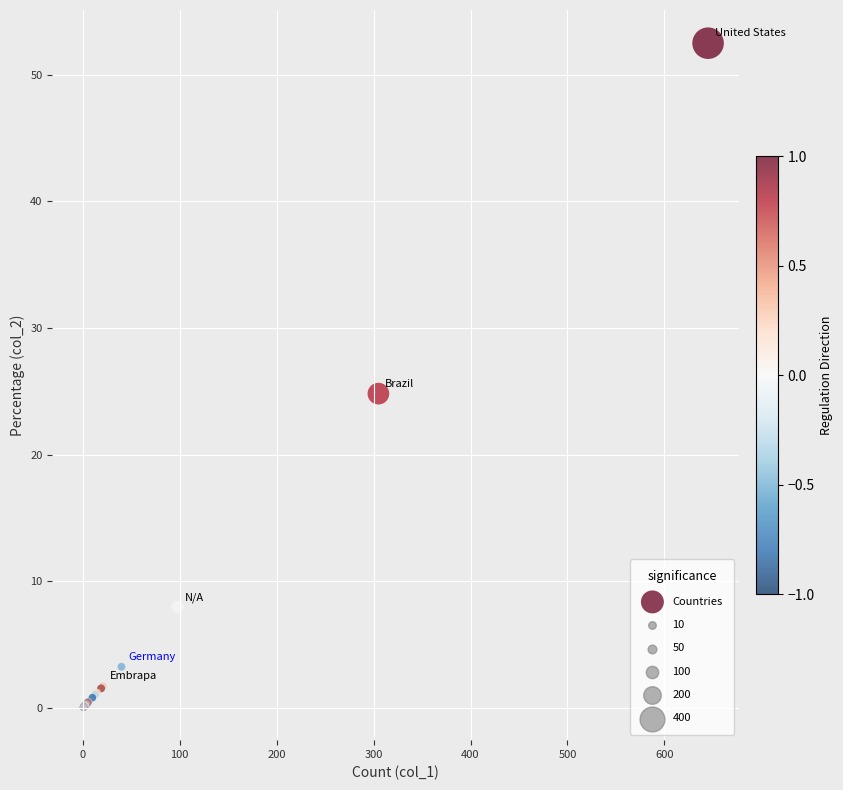

What Y value in the scatter plot is closest to 26?

24.8